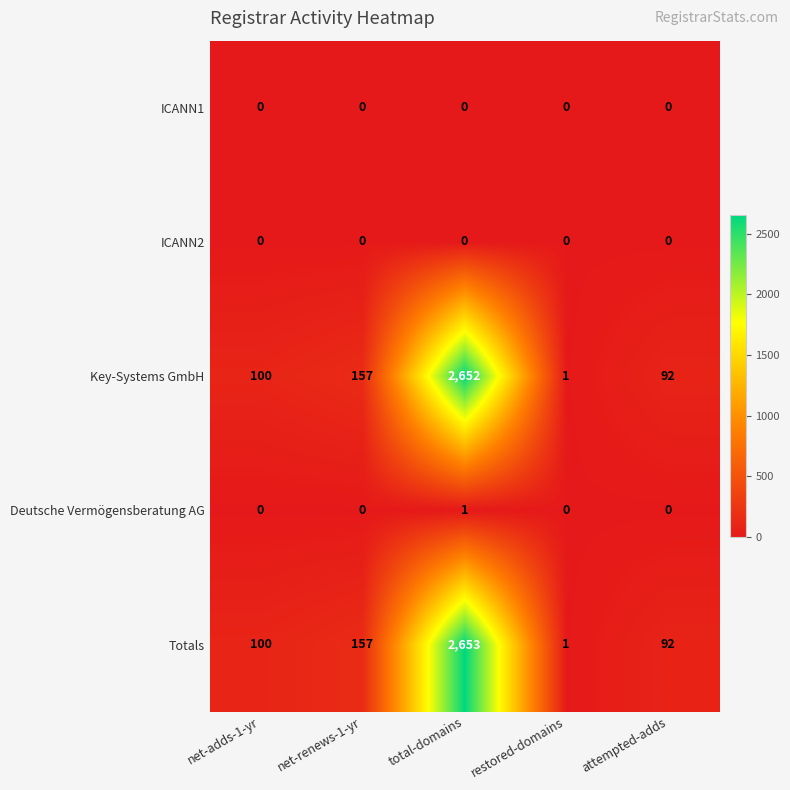

Is it true that ICANN1 equals 0 at restored-domains?

True